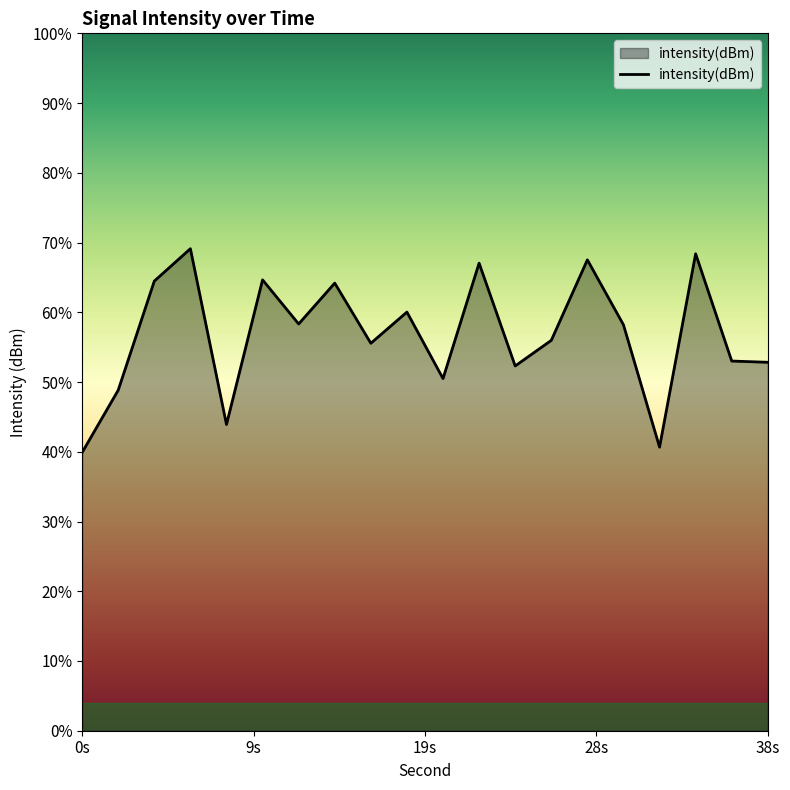

How many data points are above -130?

8